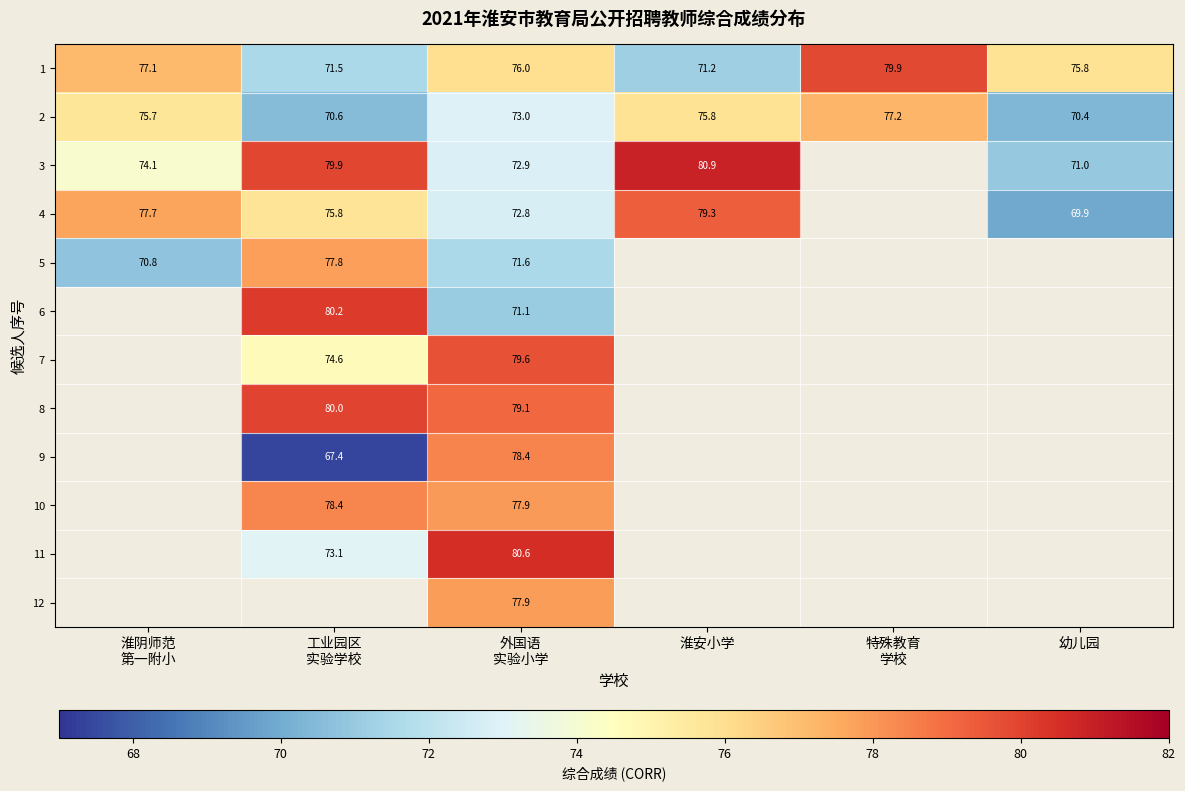

Is the value of 10 at 工业园区 实验学校 greater than the value of 2 at 特殊教育 学校?

Yes